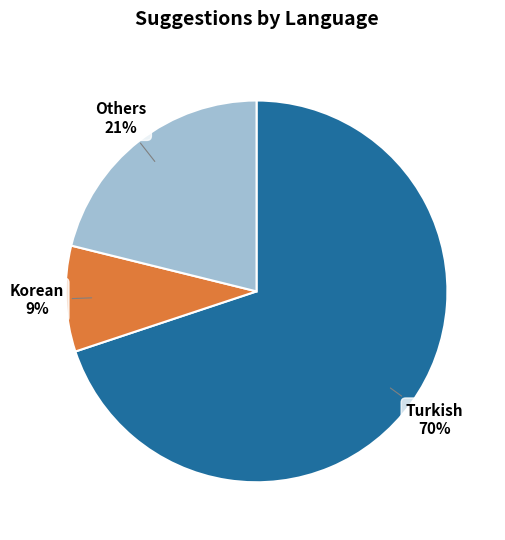

To the nearest percent, what is the average slice percentage?

33%